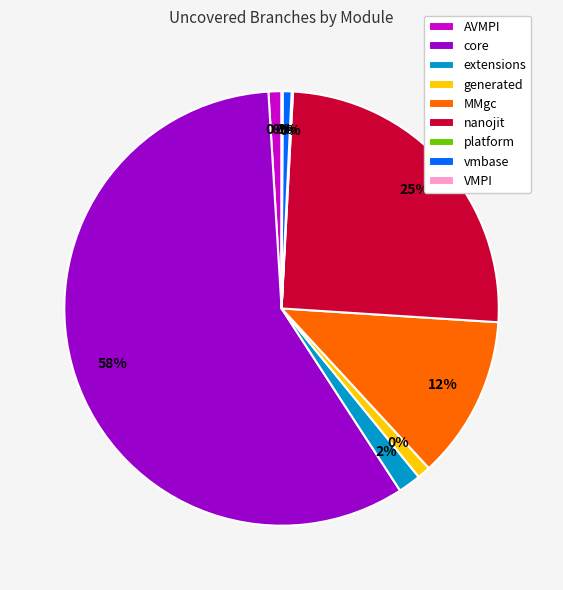

The platform slice represents 0% of the pie. True or false?

True